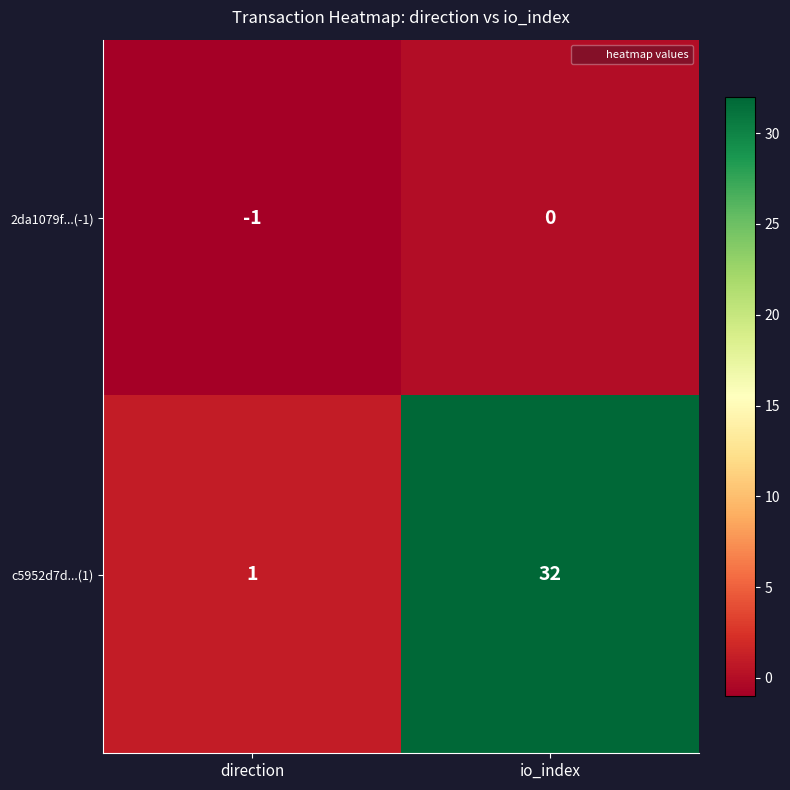

True or false: c5952d7d...(1) has a value of 32 at io_index.

True